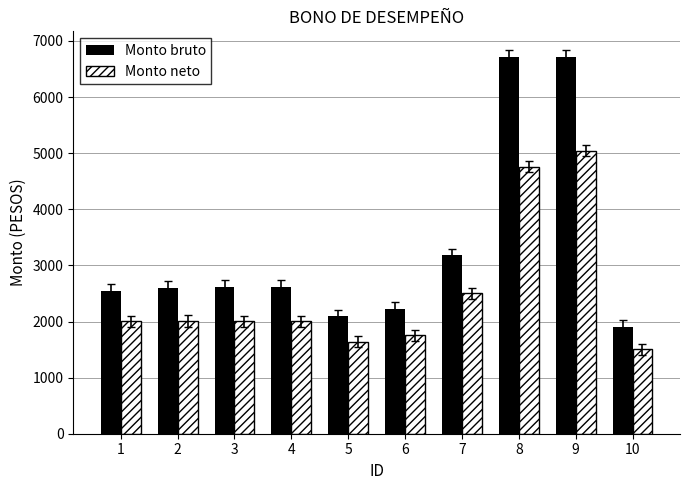

What is the value of the Monto bruto bar at the 3rd from the left?

2620.0